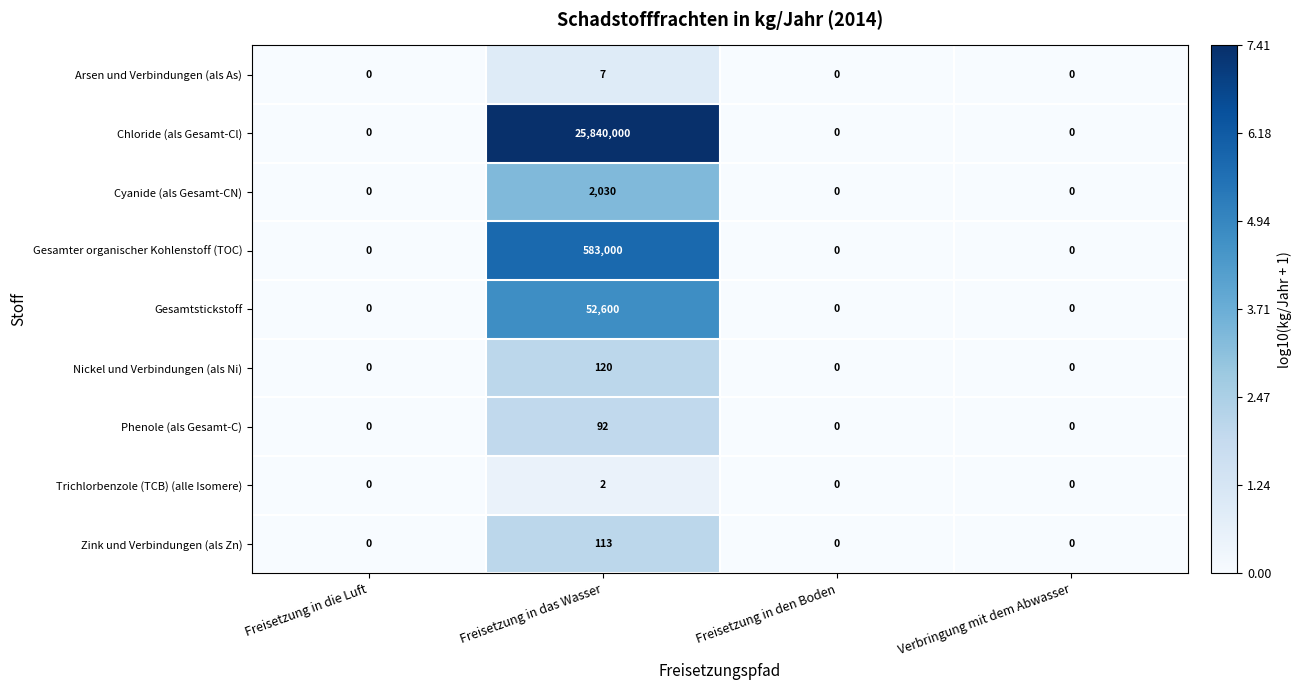

What is the difference between the maximum and minimum values in the Zink und Verbindungen (als Zn) series?

113